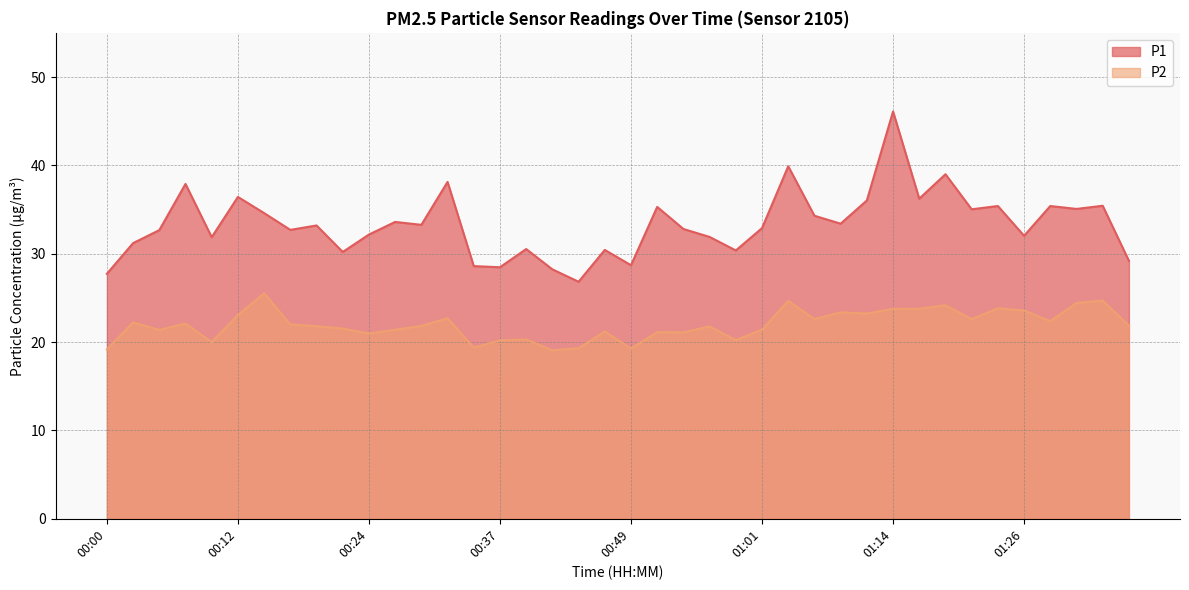

How many interior local valleys does the P2 series have?

12